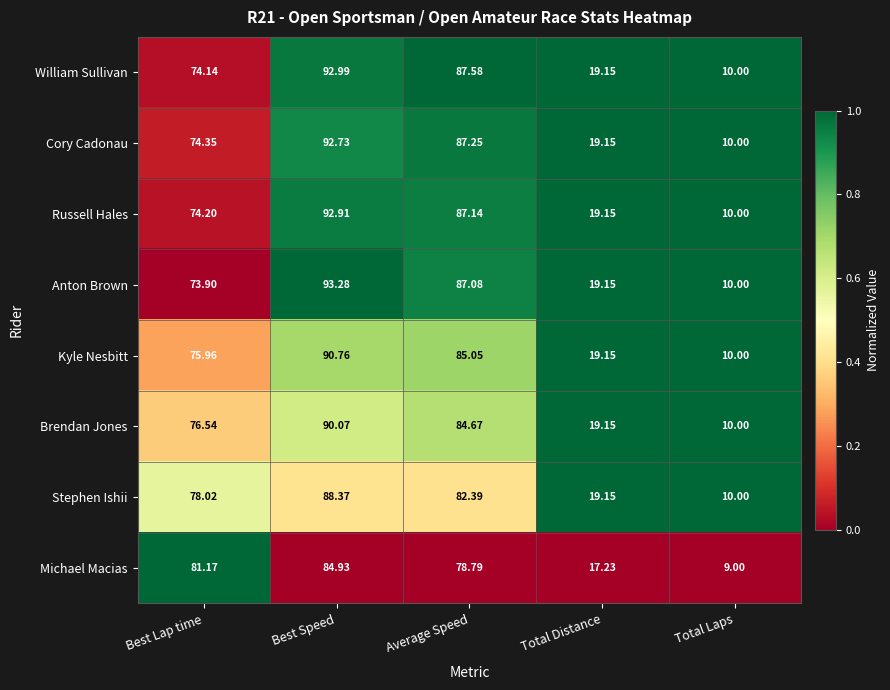

Between Average Speed and Total Laps, which series saw the biggest shift?

William Sullivan